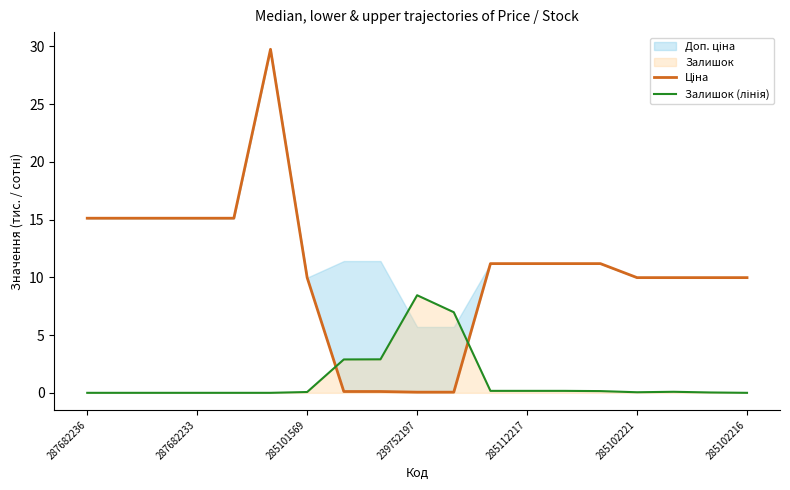

How many times do Залишок (лінія) and Ціна cross each other?

2